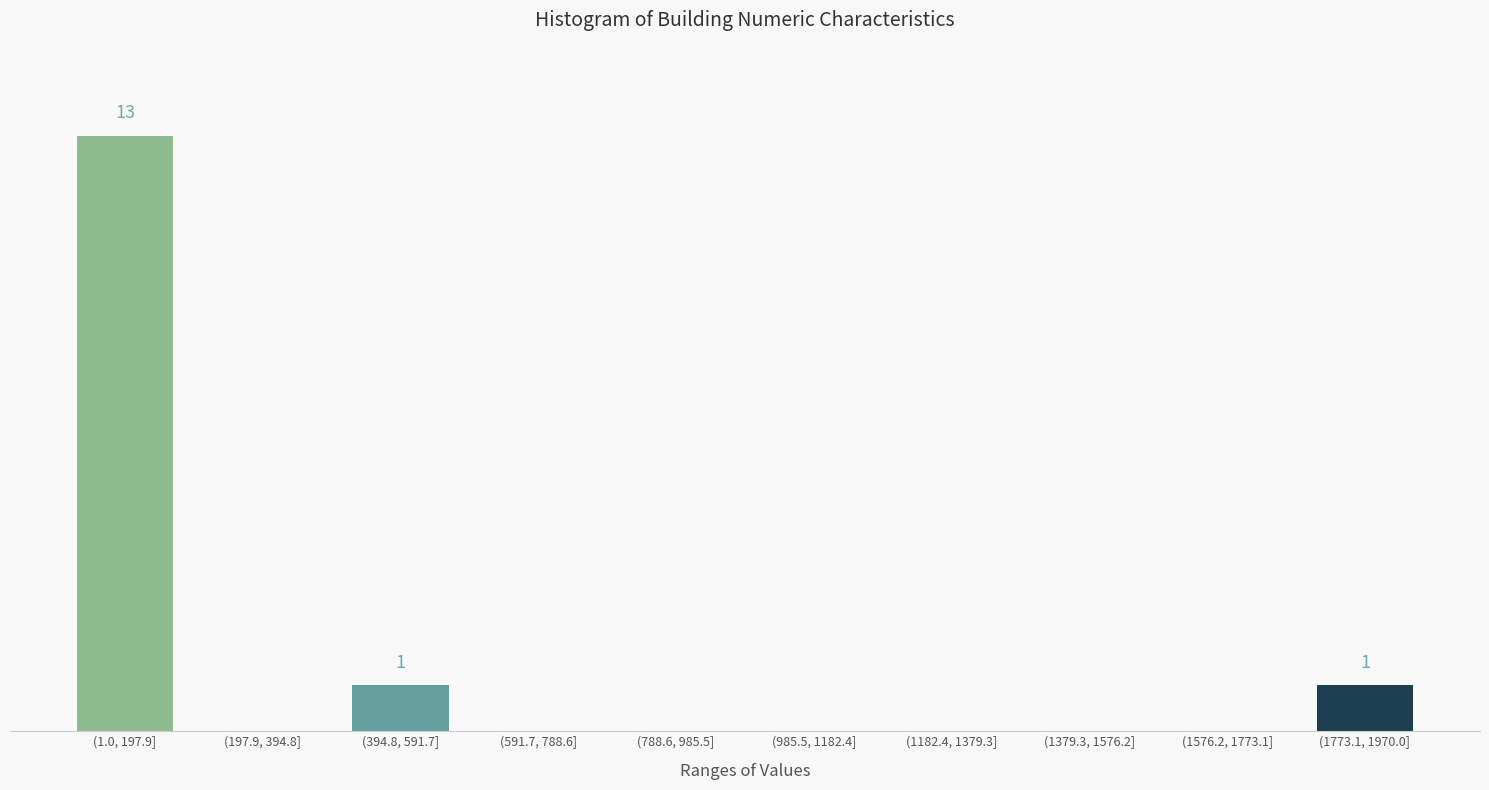

Are the bars horizontal?

No